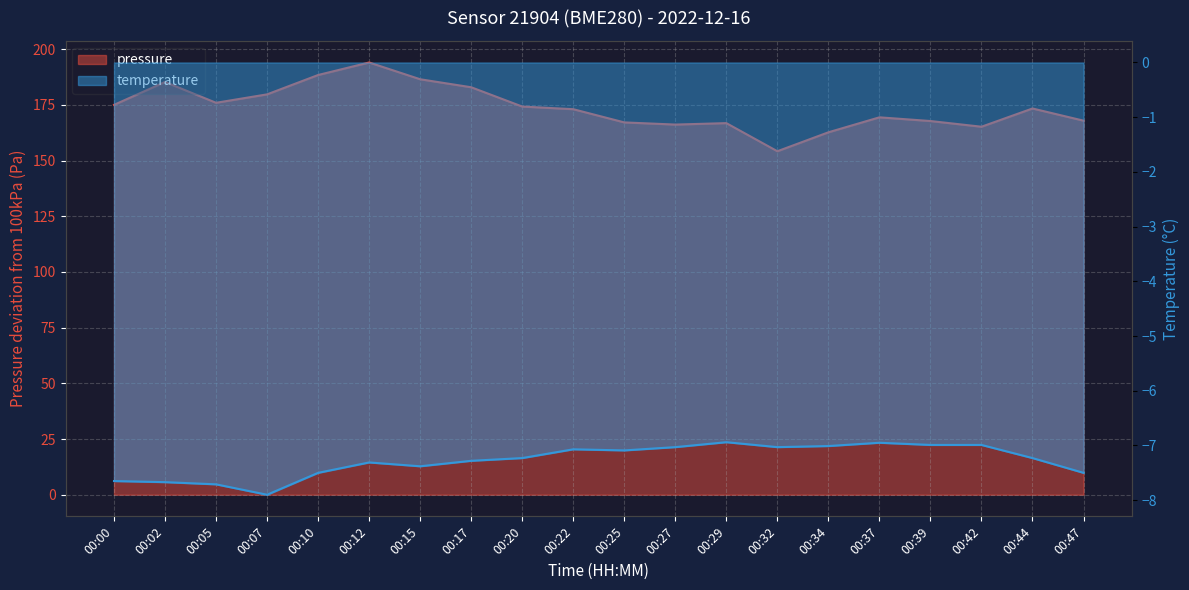

What is the minimum value for temperature?

-7.9